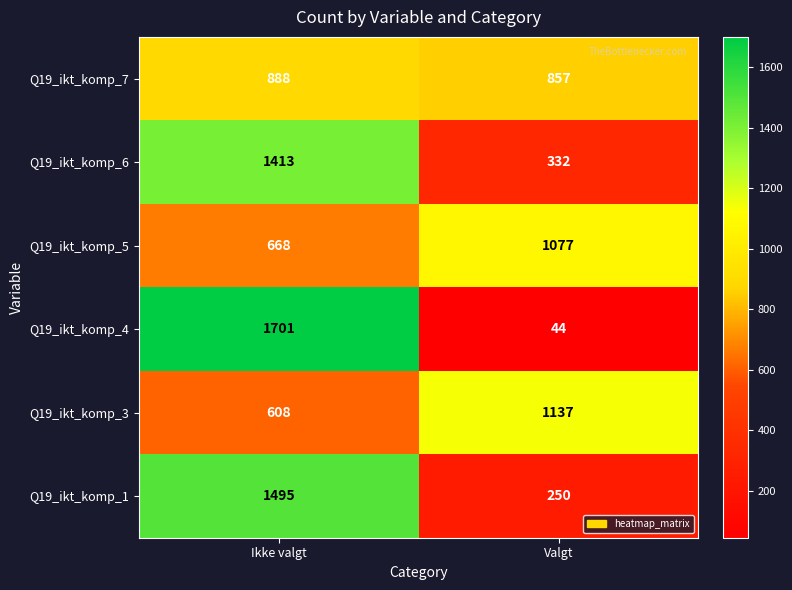

At how many categories does at least one series exceed 1390?

1